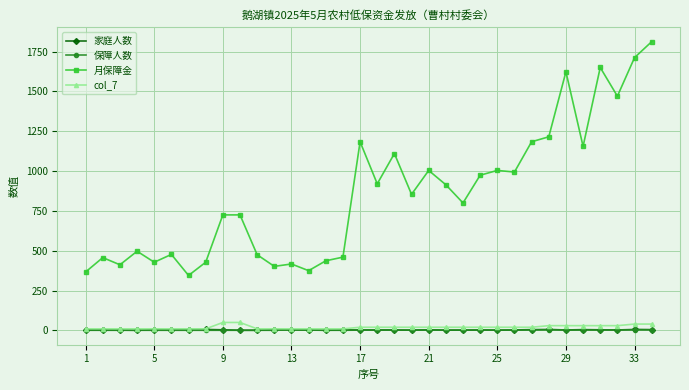

Which series has the largest range (max minus min)?

月保障金